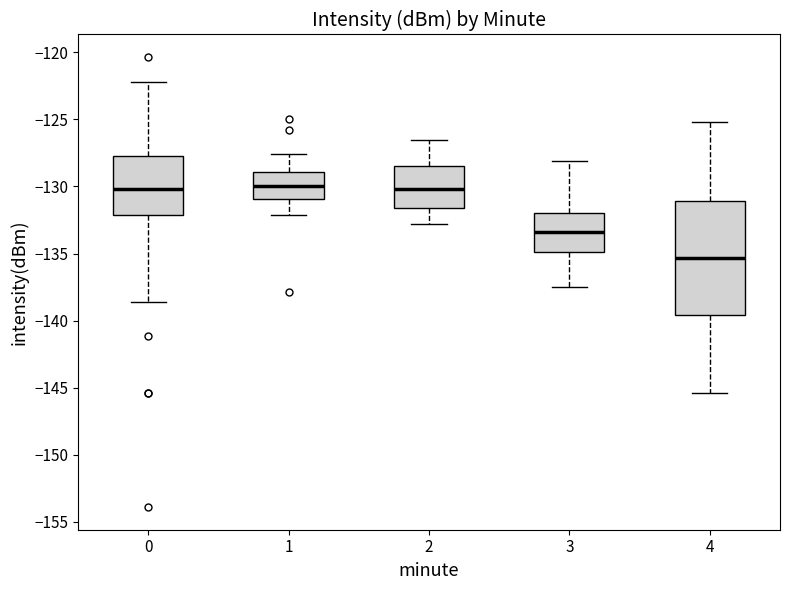

Reading left to right, transcribe this box plot: for each box, give where its median line is, the range the box spans, and where its two whiskers end, as read against the y-axis. The values are not printed on the chart, so give them approximately, as read against the axis.

0: median -130.0, box -132.0 to -128.0, whiskers -138.5 to -122.0
1: median -130.0, box -131.0 to -129.0, whiskers -132.0 to -127.5
2: median -130.0, box -131.5 to -128.5, whiskers -133.0 to -126.5
3: median -133.5, box -135.0 to -132.0, whiskers -137.5 to -128.0
4: median -135.5, box -139.5 to -131.0, whiskers -145.5 to -125.0